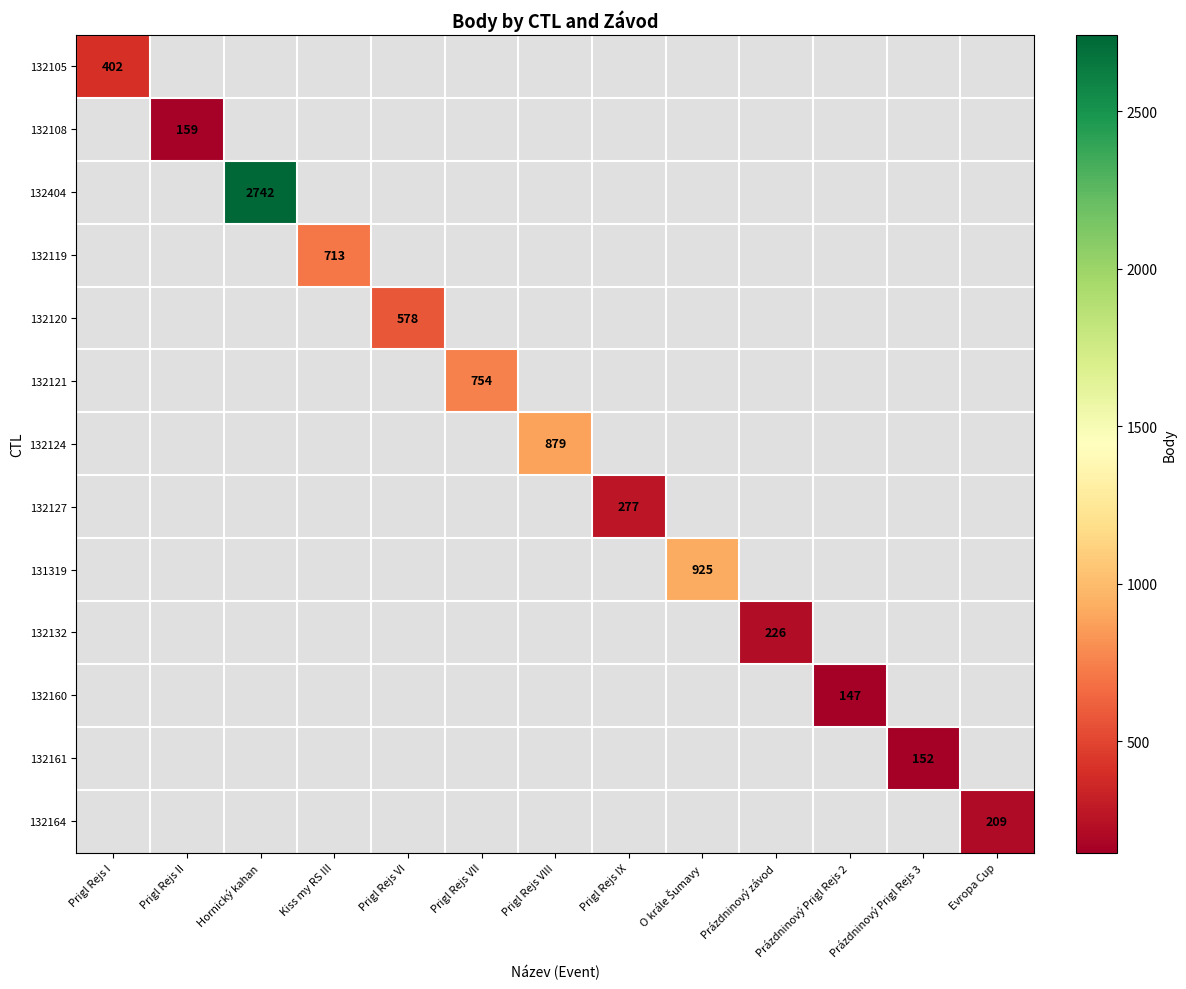

True or false: 132161 has a value of 199 at Prázdninový Prigl Rejs 3.

False